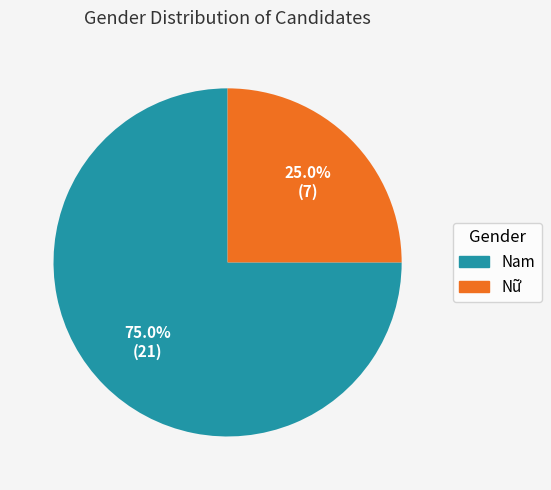

Combined, do Nữ and Nam account for over 50%?

Yes